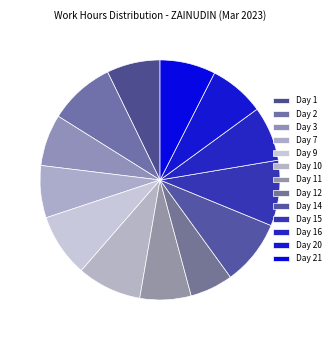

How much of the chart is everything except Day 3?

93.0%